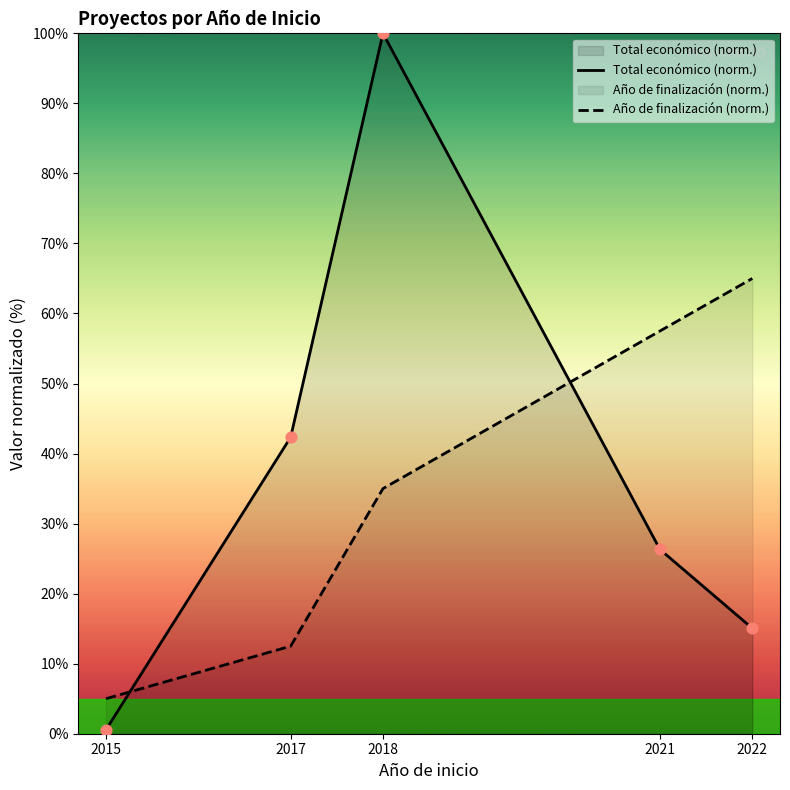

At which category is the sum across all series the highest?

2018